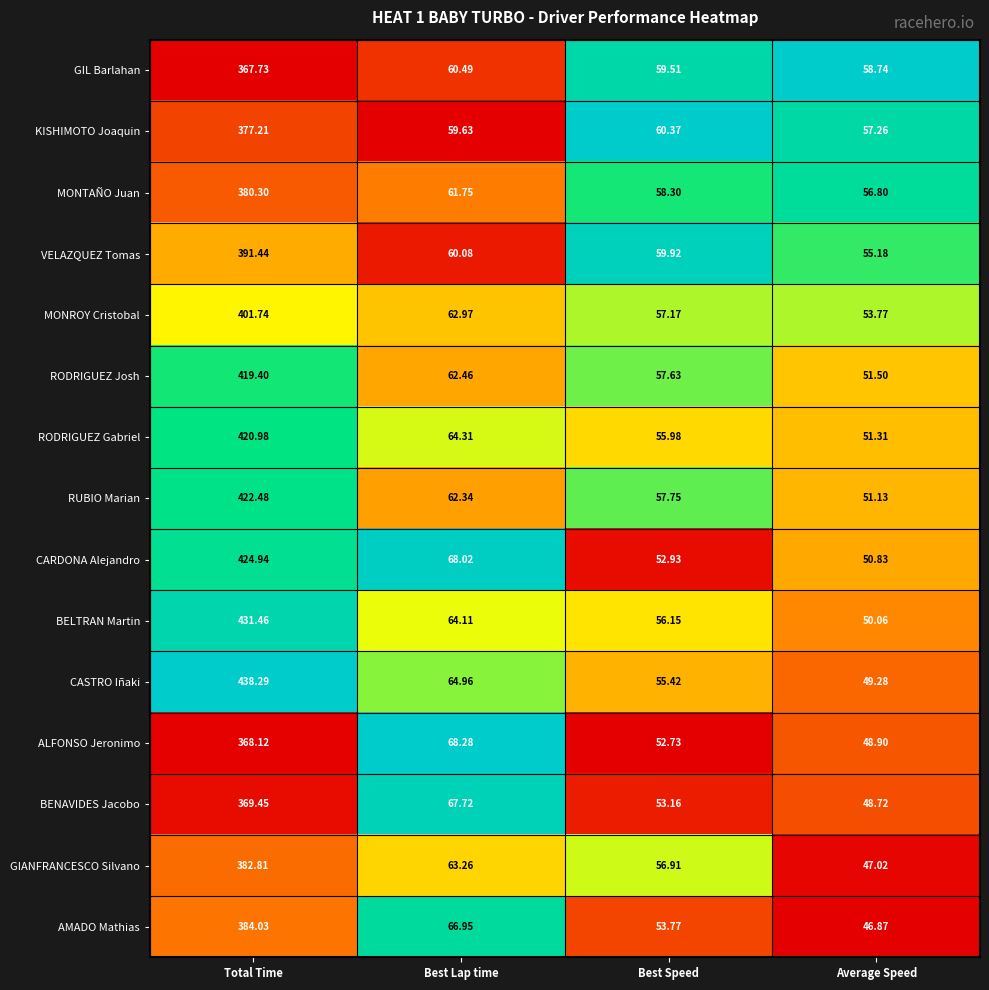

Where does the VELAZQUEZ Tomas series first go above 60?

Total Time